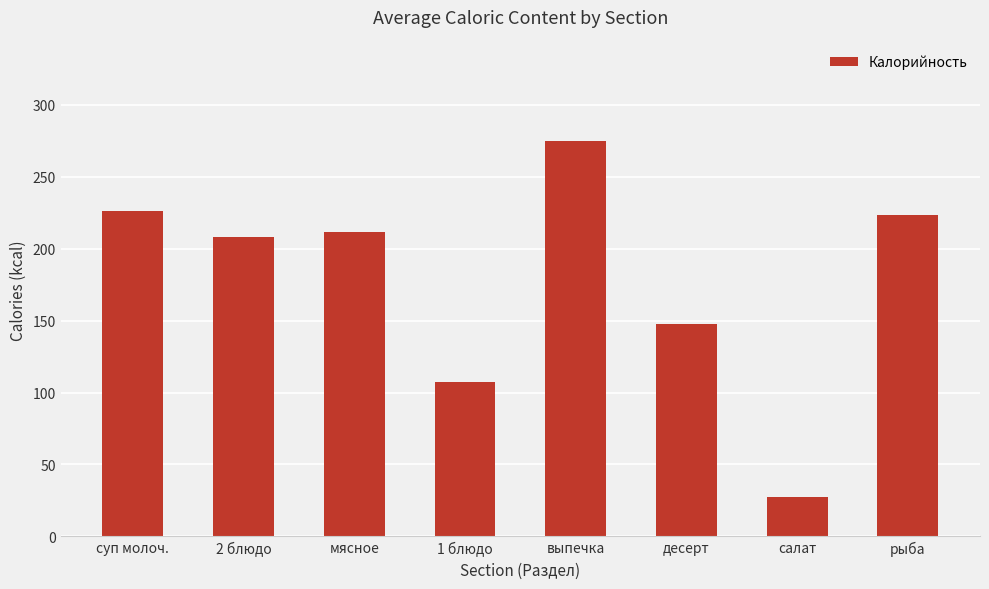

Reading left to right, transcribe all the data shown in this chart.

суп молоч.=226.2	2 блюдо=208.2	мясное=211.5	1 блюдо=107.4	выпечка=274.7	десерт=147.9	салат=27.2	рыба=223.1